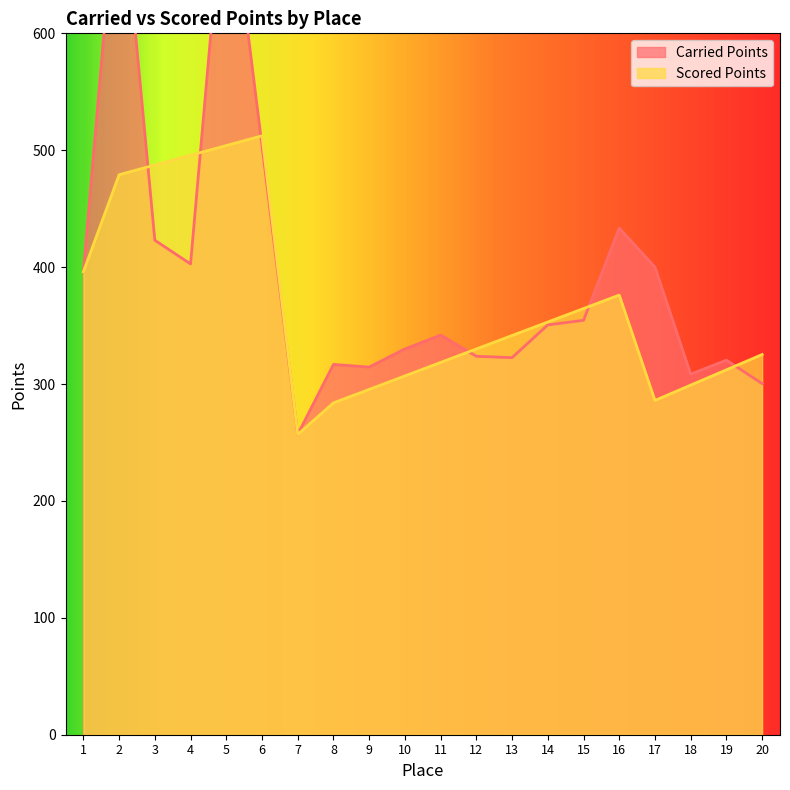

The value of Scored Points at 18 is 299.1. True or false?

True